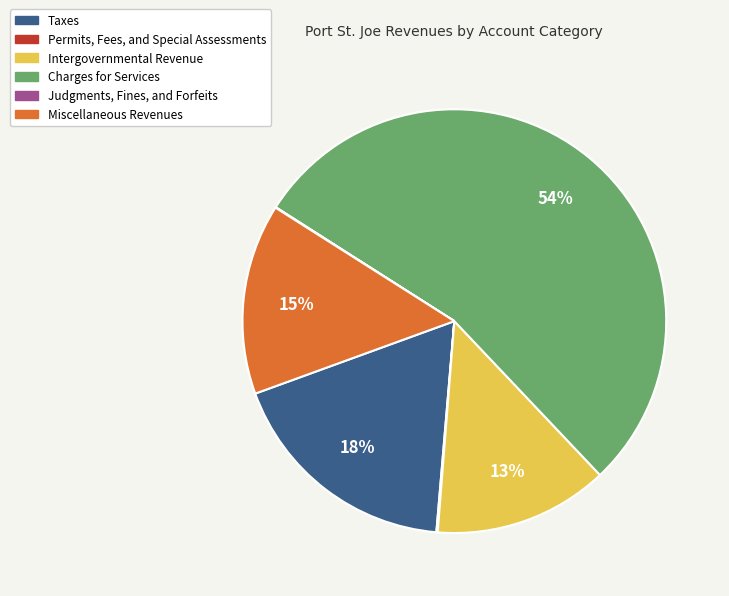

Approximately how many times larger is the value at Intergovernmental Revenue compared to Taxes?

0.7